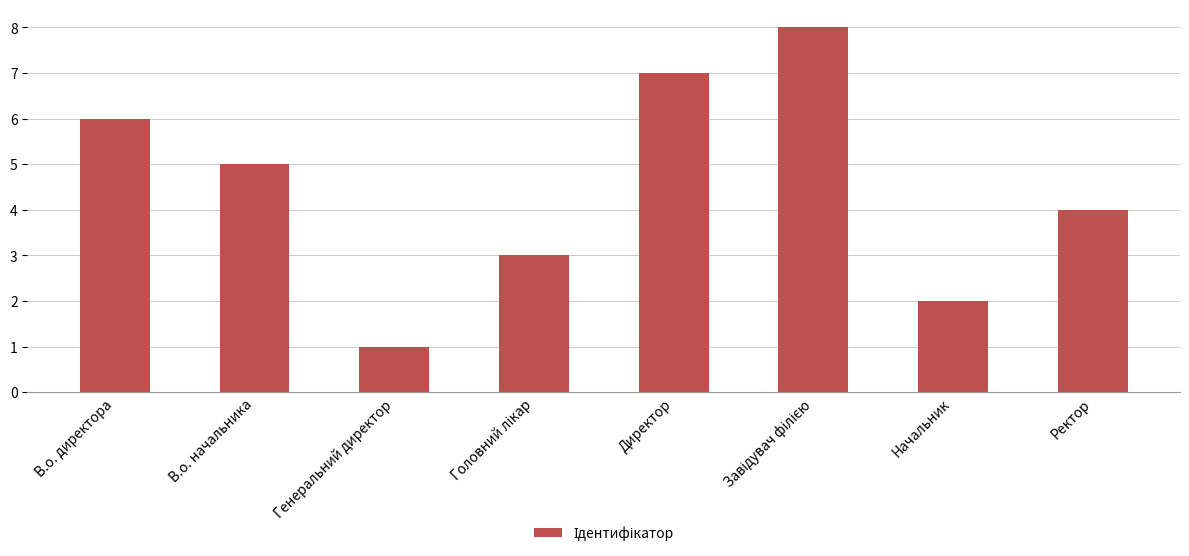

What is the greatest value displayed?

8